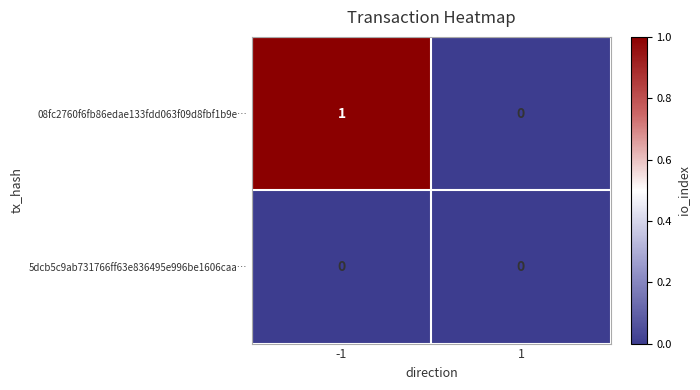

What is the spread (max minus min) of values at -1?

1